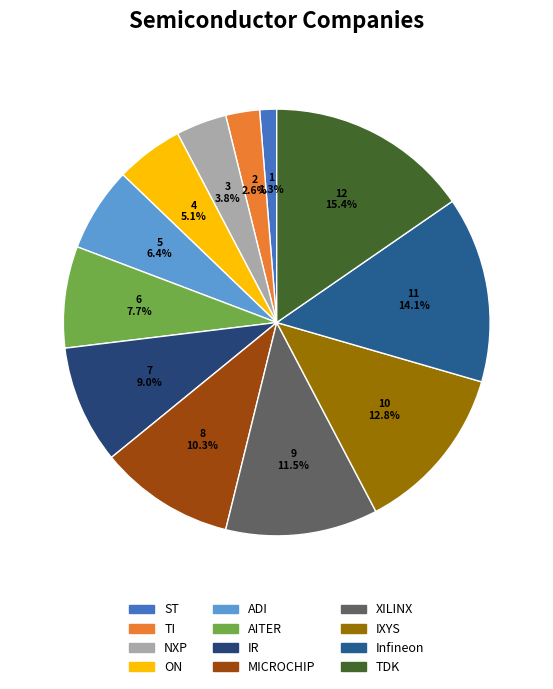

Does AITER represent more than half of the total?

No